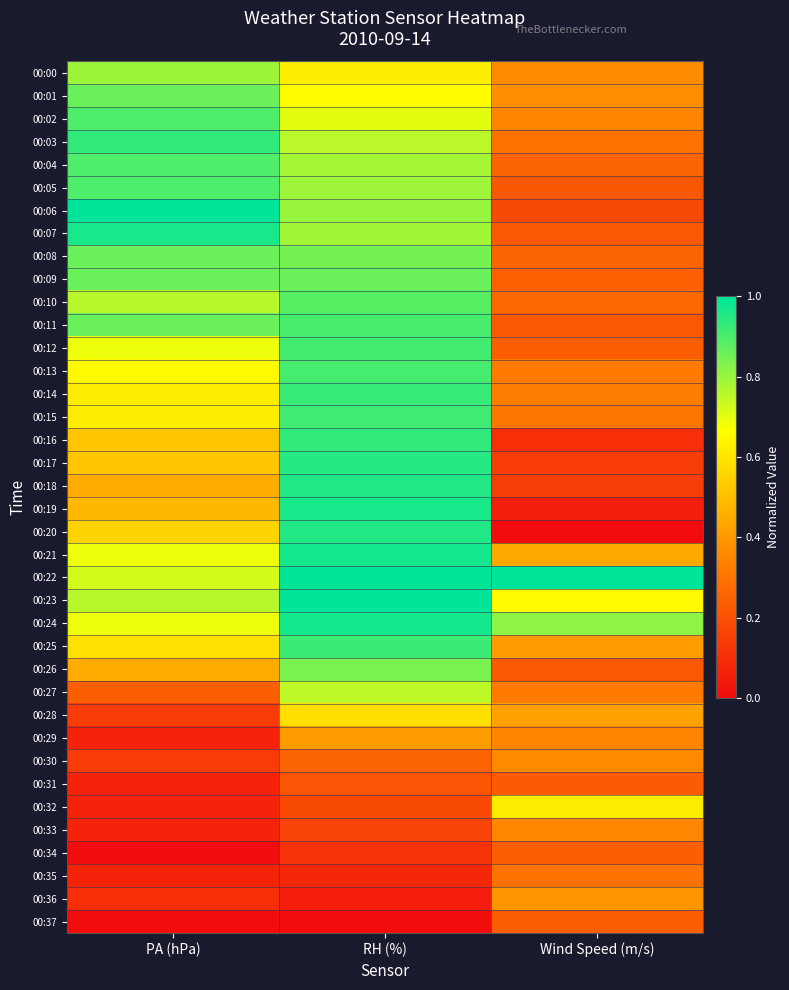

What is the total value across all series at Wind Speed (m/s)?

12.2